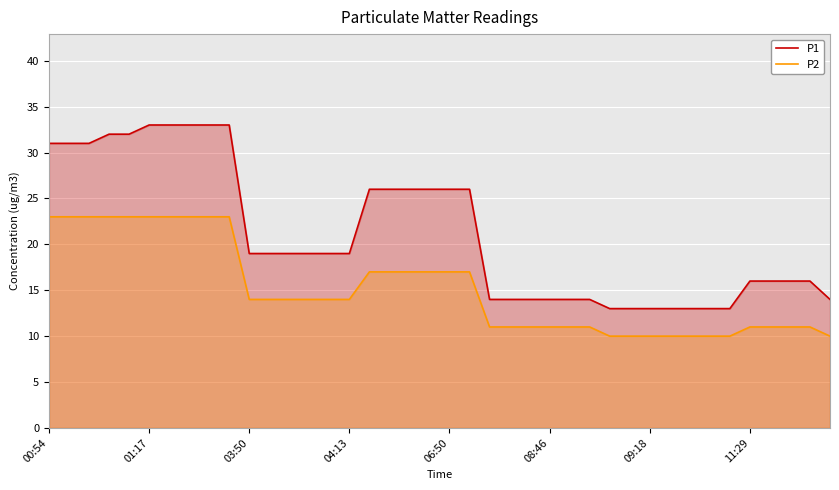

What is the minimum value for P2?

10